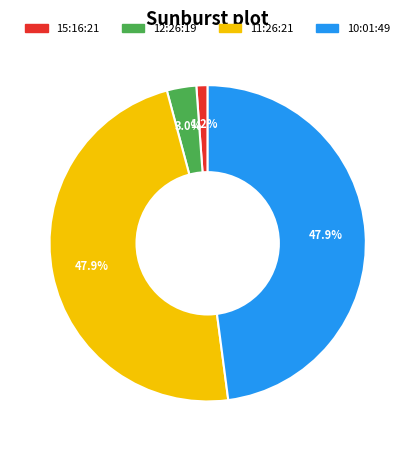

Is there any slice that represents more than half of the pie?

No